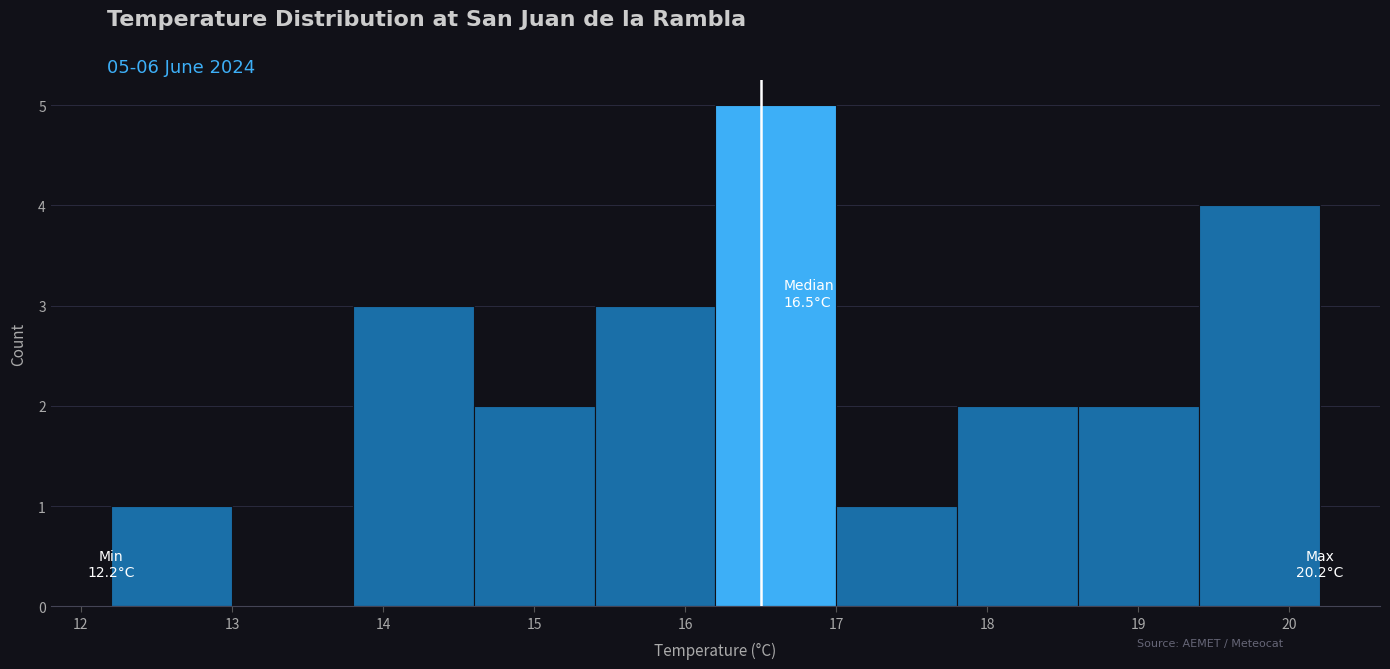

Which range on the x-axis has the tallest bar?

16.2 to 17.0